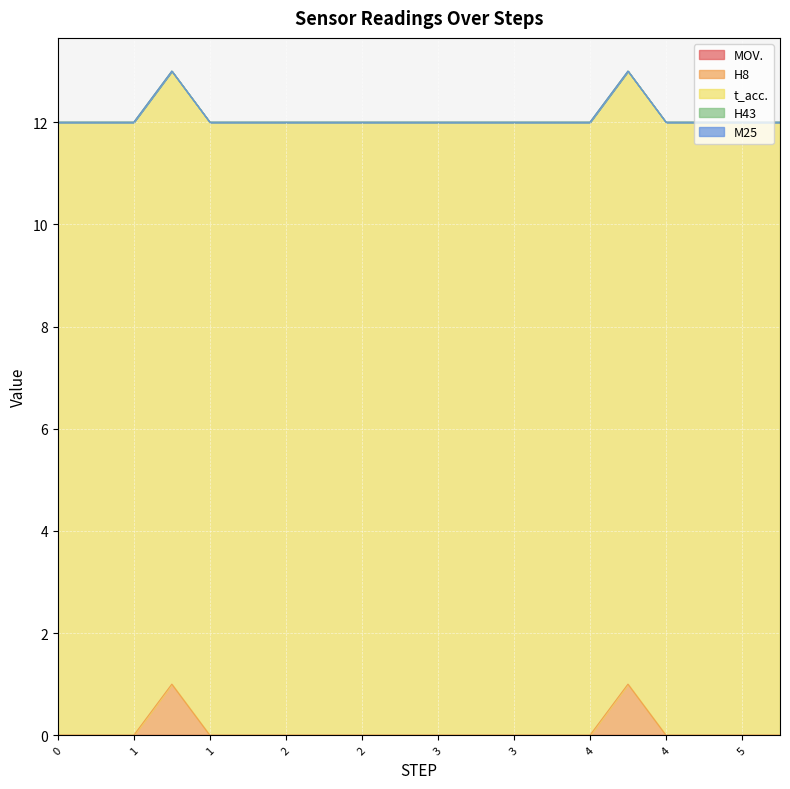

How many lines are shown in the chart?

5